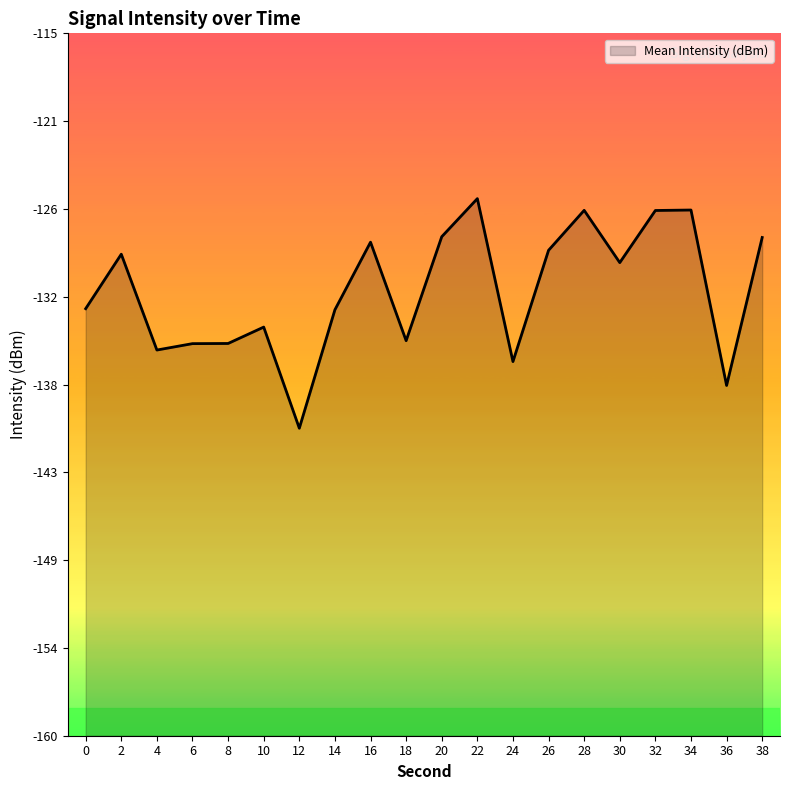

What is the greatest value displayed?

-125.6